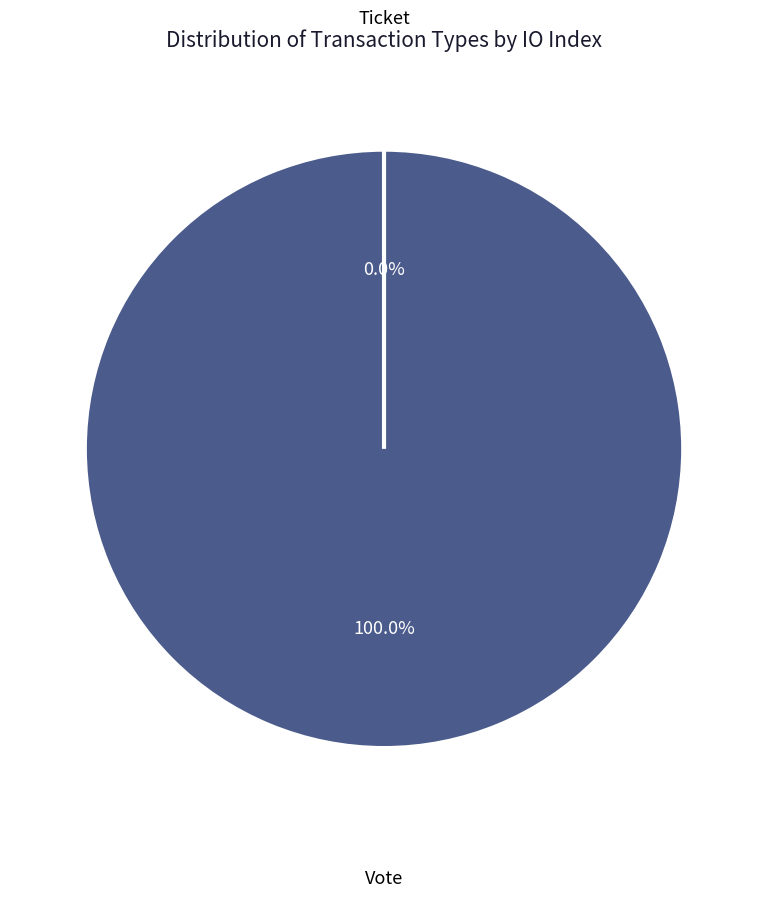

What is the majority slice?

Vote